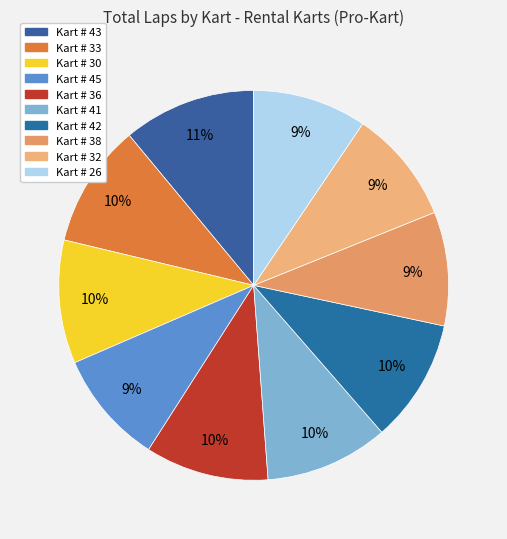

Is it true that Kart # 26 is 22% of the pie?

False